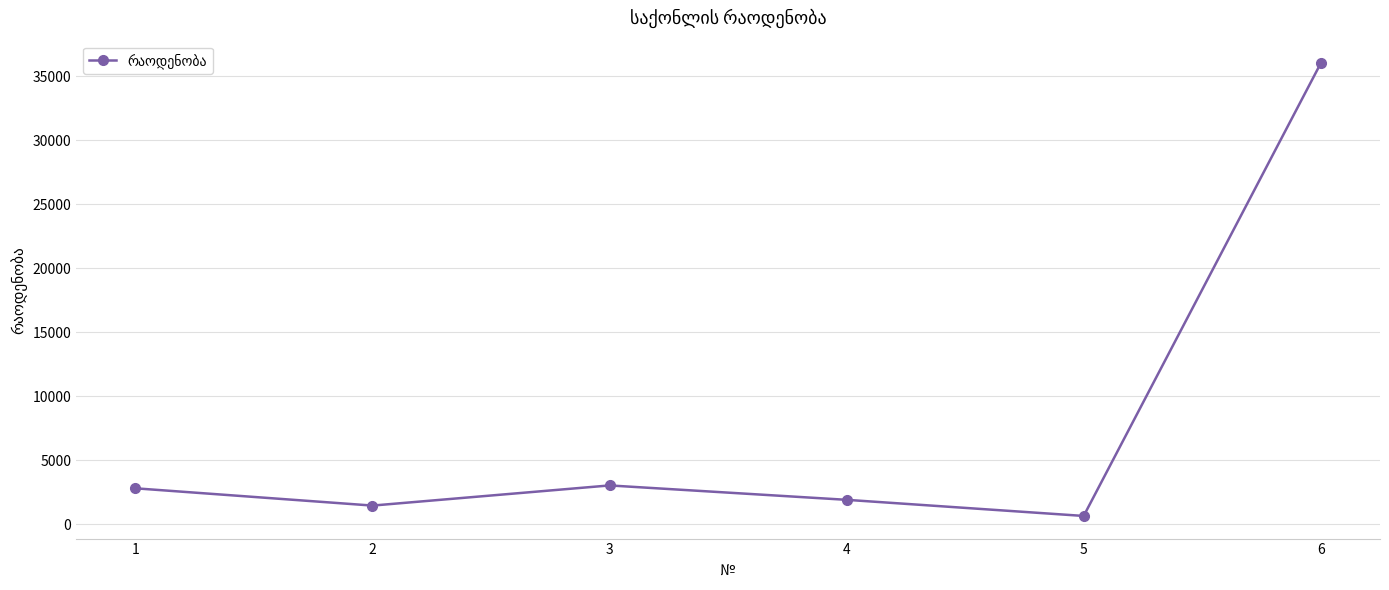

Which label corresponds to the largest value in the chart?

6